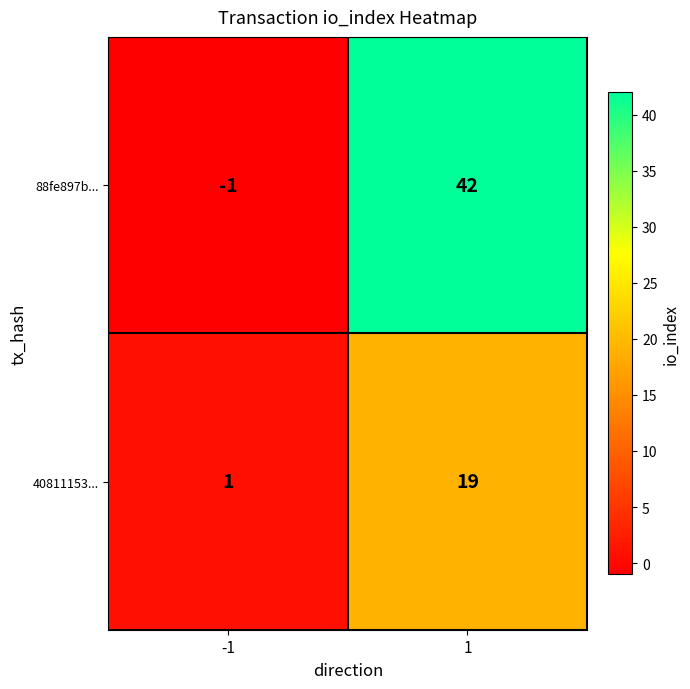

What is the difference between the highest and lowest values at 1?

23